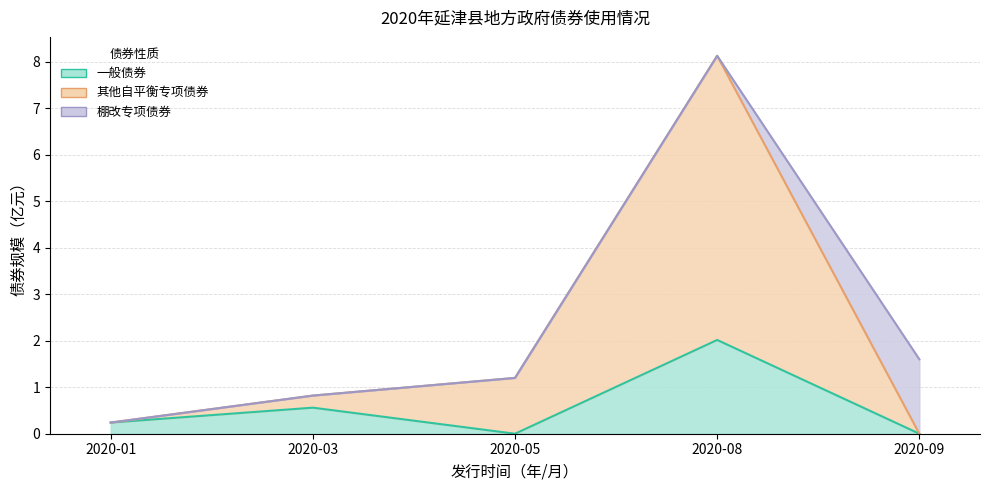

Which has a higher value, 2020-03 or 2020-05?

2020-03